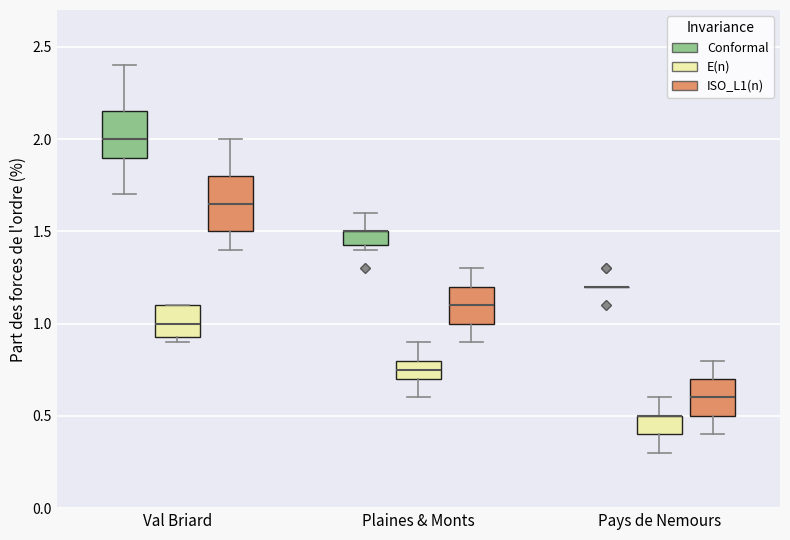

Reading left to right, transcribe this box plot: for each box, give where its median line is, the range the box spans, and where its two whiskers end, as read against the y-axis. The values are not printed on the chart, so give them approximately, as read against the axis.

Val Briard (Conformal): median 2.00, box 1.90 to 2.15, whiskers 1.70 to 2.40
Val Briard (E(n)): median 1.00, box 0.95 to 1.10, whiskers 0.90 to 1.10
Val Briard (ISO_L1(n)): median 1.65, box 1.50 to 1.80, whiskers 1.40 to 2.00
Plaines & Monts (Conformal): median 1.50 (drawn on the box's upper edge), box 1.45 to 1.50, whiskers 1.40 to 1.60
Plaines & Monts (E(n)): median 0.75, box 0.70 to 0.80, whiskers 0.60 to 0.90
Plaines & Monts (ISO_L1(n)): median 1.10, box 1.00 to 1.20, whiskers 0.90 to 1.30
Pays de Nemours (Conformal): box collapsed to a line at 1.20, whiskers 1.20 to 1.20
Pays de Nemours (E(n)): median 0.50 (drawn on the box's upper edge), box 0.40 to 0.50, whiskers 0.30 to 0.60
Pays de Nemours (ISO_L1(n)): median 0.60, box 0.50 to 0.70, whiskers 0.40 to 0.80